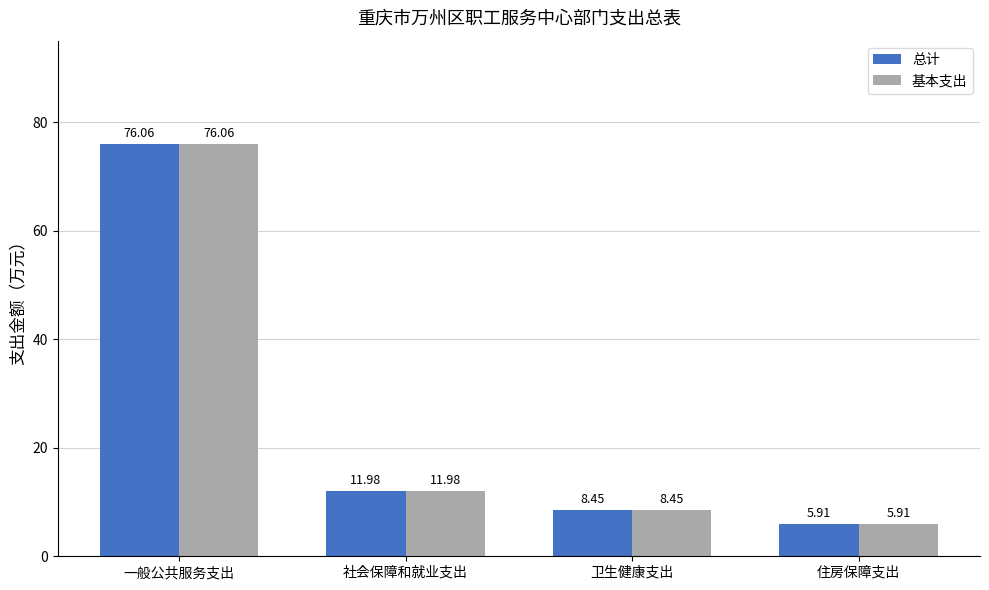

Rank the categories by 基本支出 value from highest to lowest.

一般公共服务支出, 社会保障和就业支出, 卫生健康支出, 住房保障支出